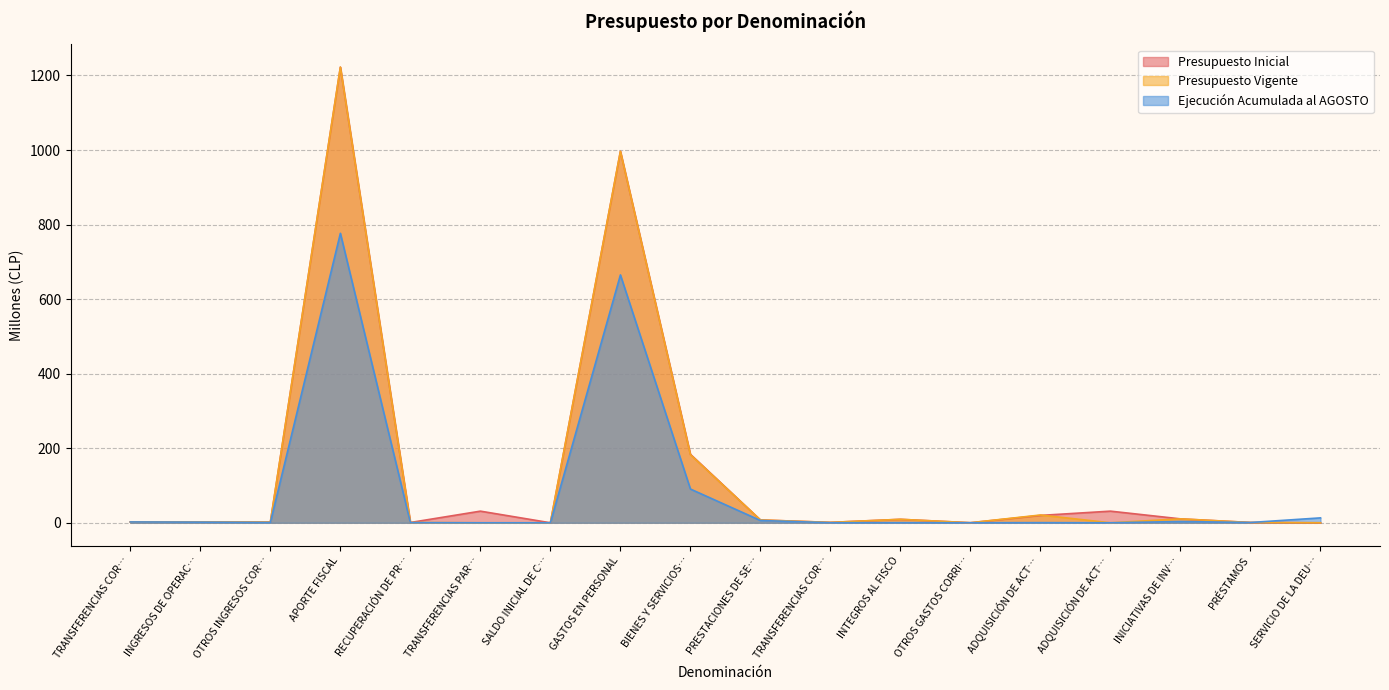

What is the value of the Presupuesto Inicial point at the 17th from the left?

0.8